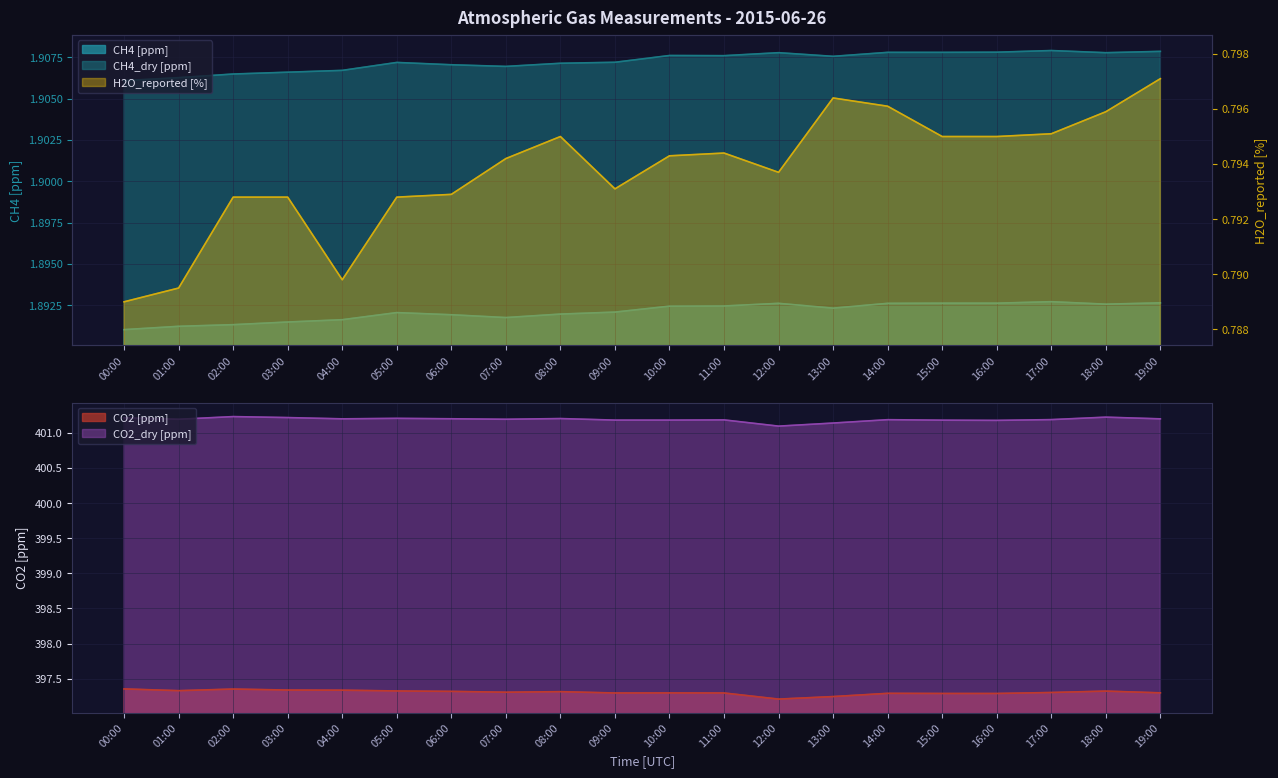

In CH4_dry [ppm], how many points are higher than both neighbors (excluding endpoints)?

4